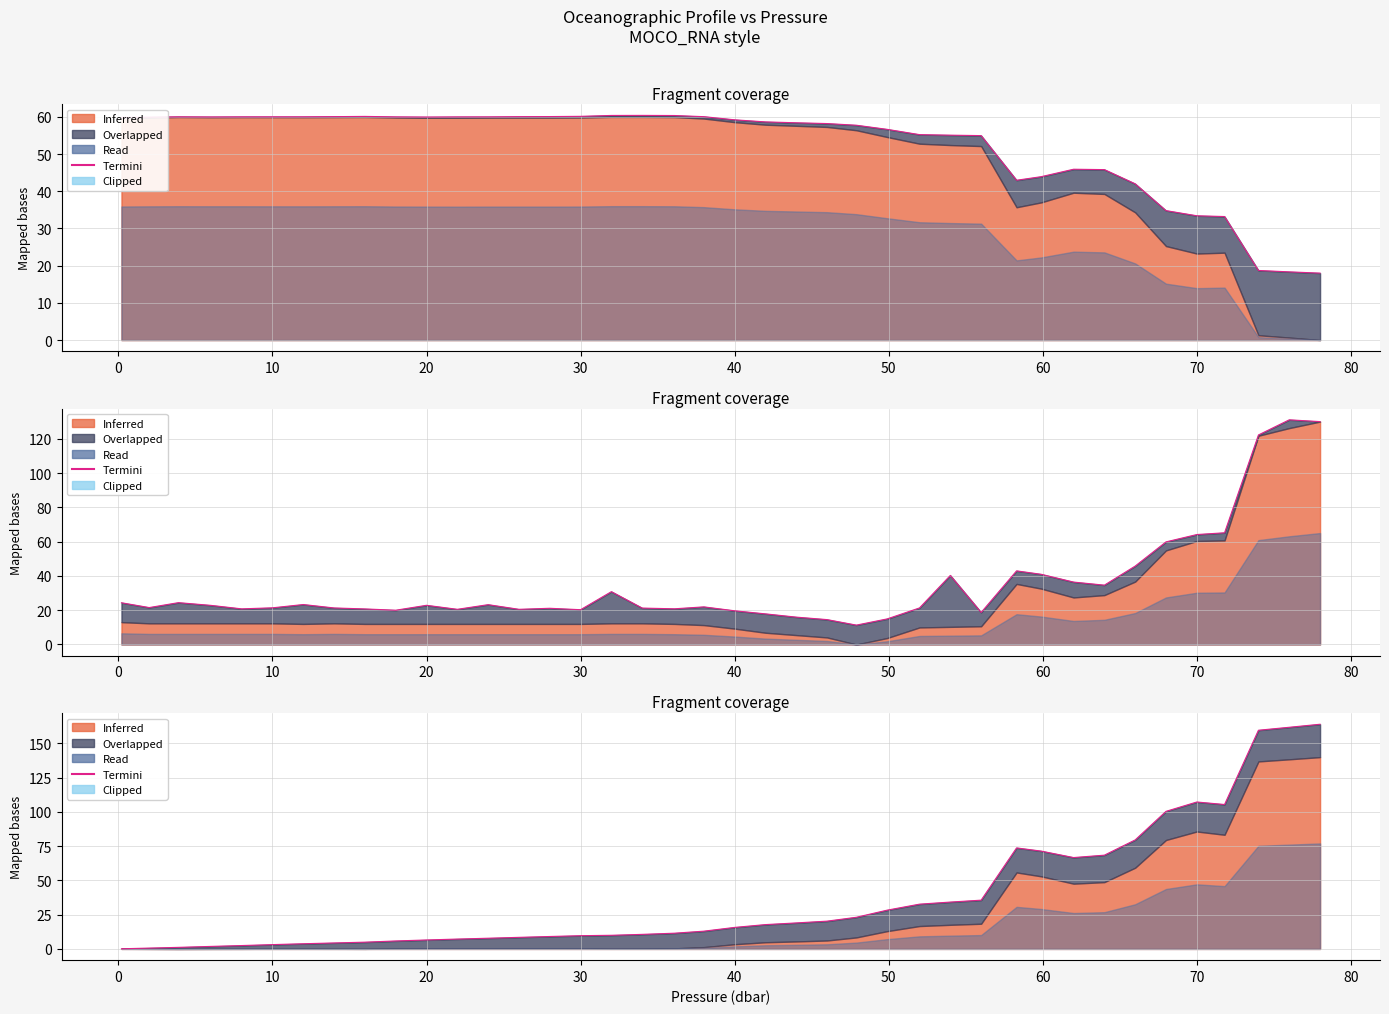

True or false: the data shows 244.8 at 38.

False